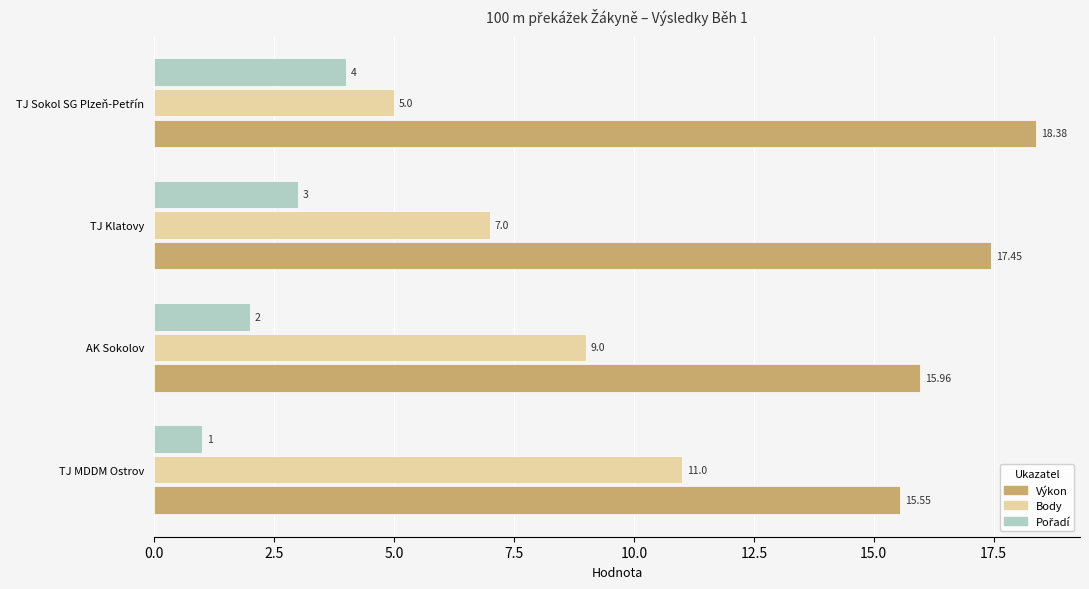

What is the average value of the Body series?

8.0